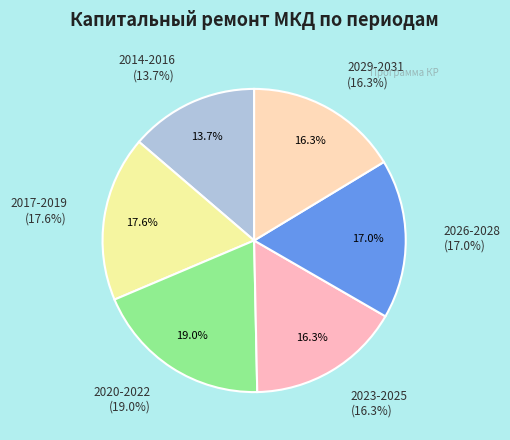

Does 2014-2016 account for over 50% of the chart?

No